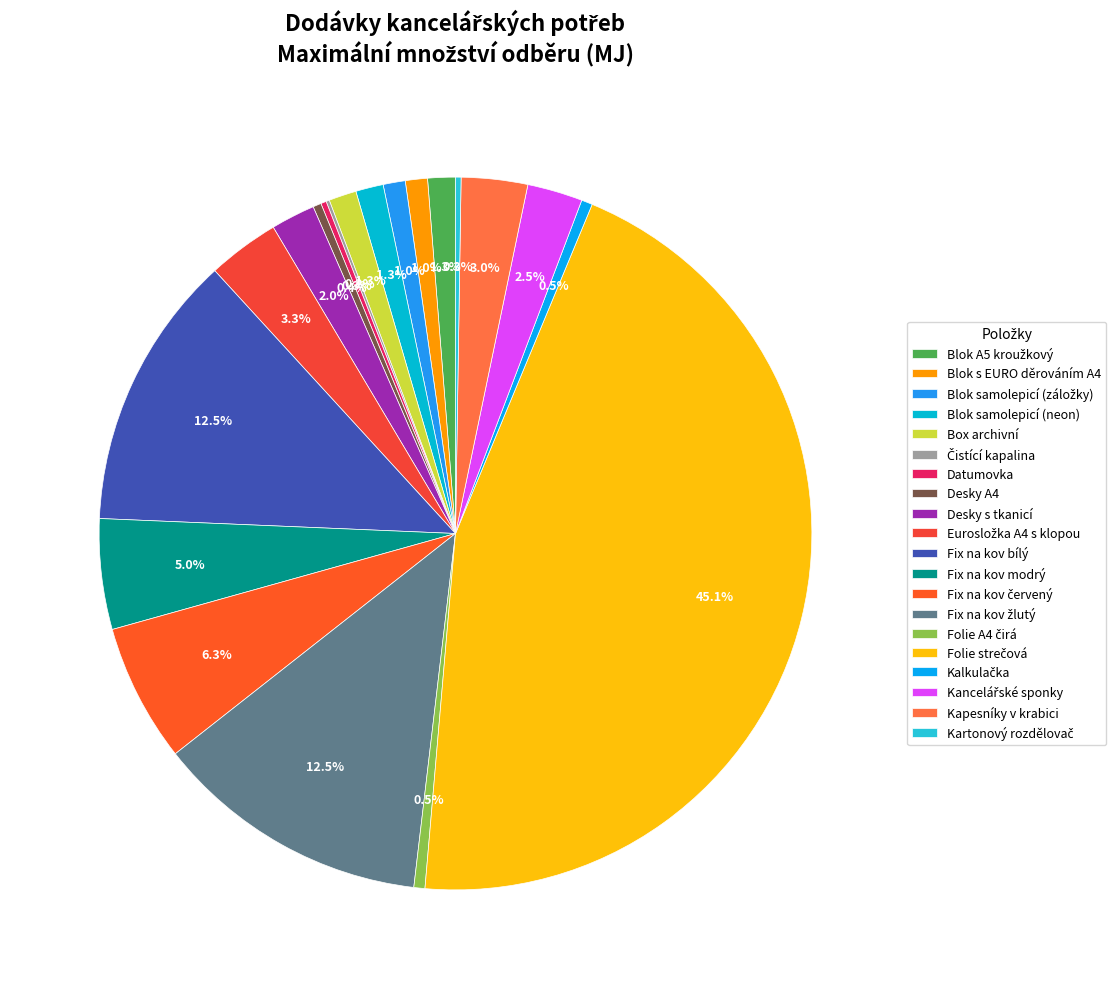

Combined, do Blok samolepicí (neon) and Blok A5 kroužkový account for over 50%?

No